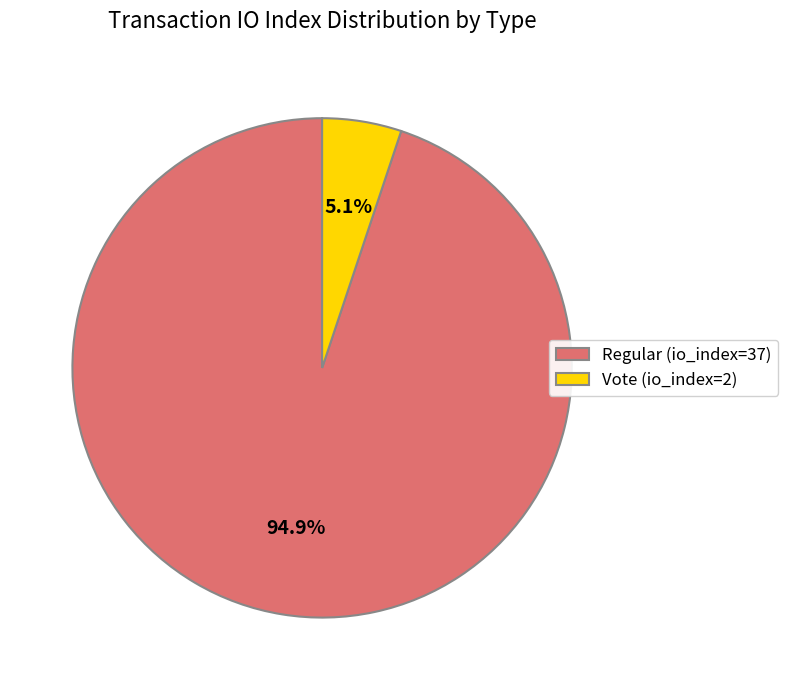

The Vote (io_index=2) slice represents 1% of the pie. True or false?

False